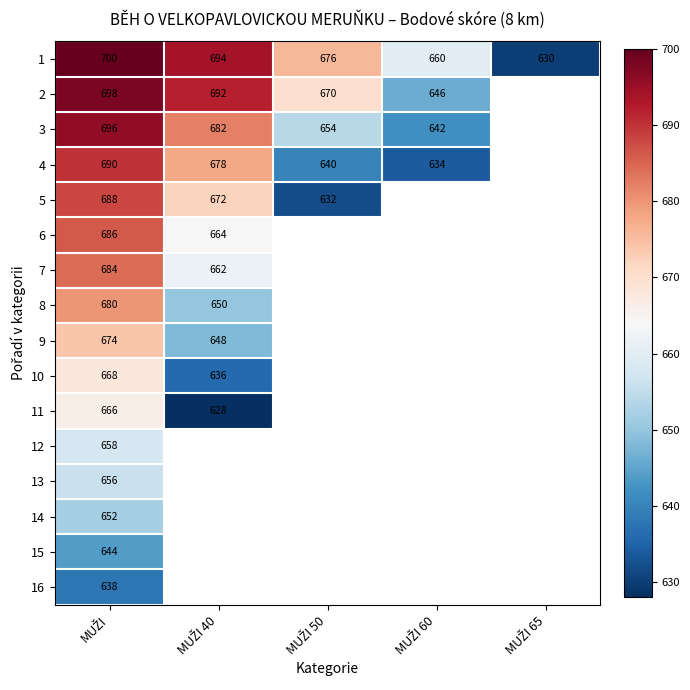

What is the difference between the maximum and minimum values in the 1 series?

70